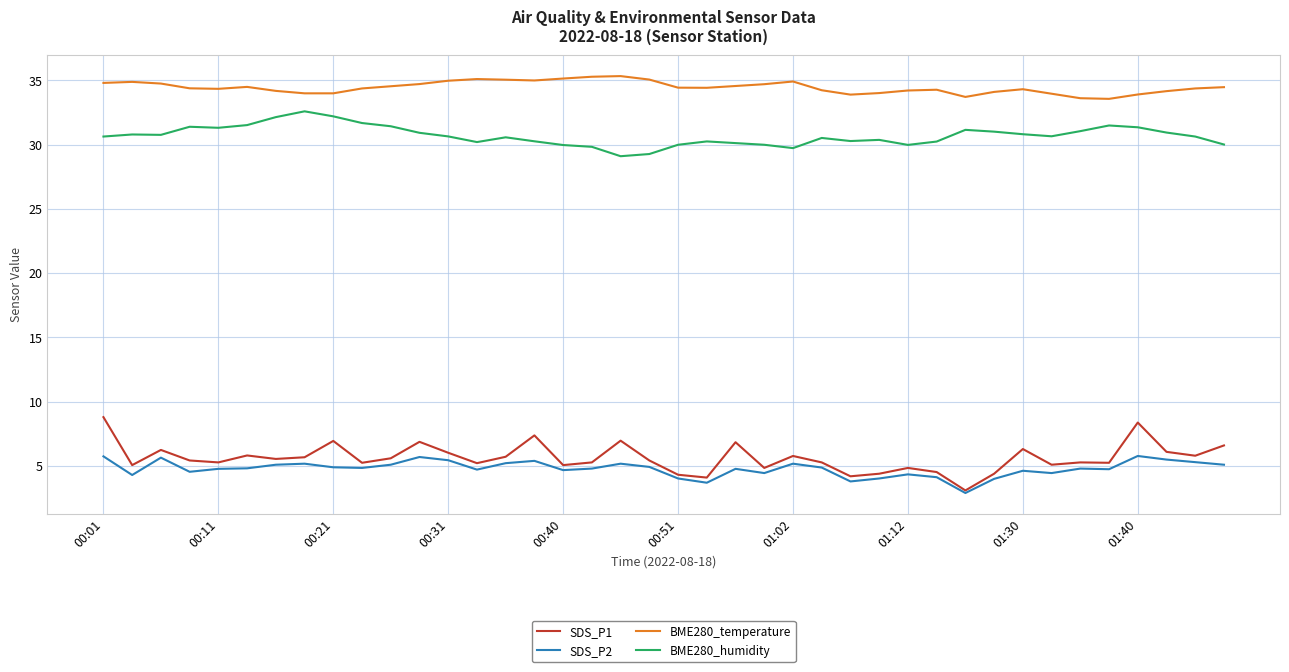

Which series has the largest total across all categories?

BME280_temperature